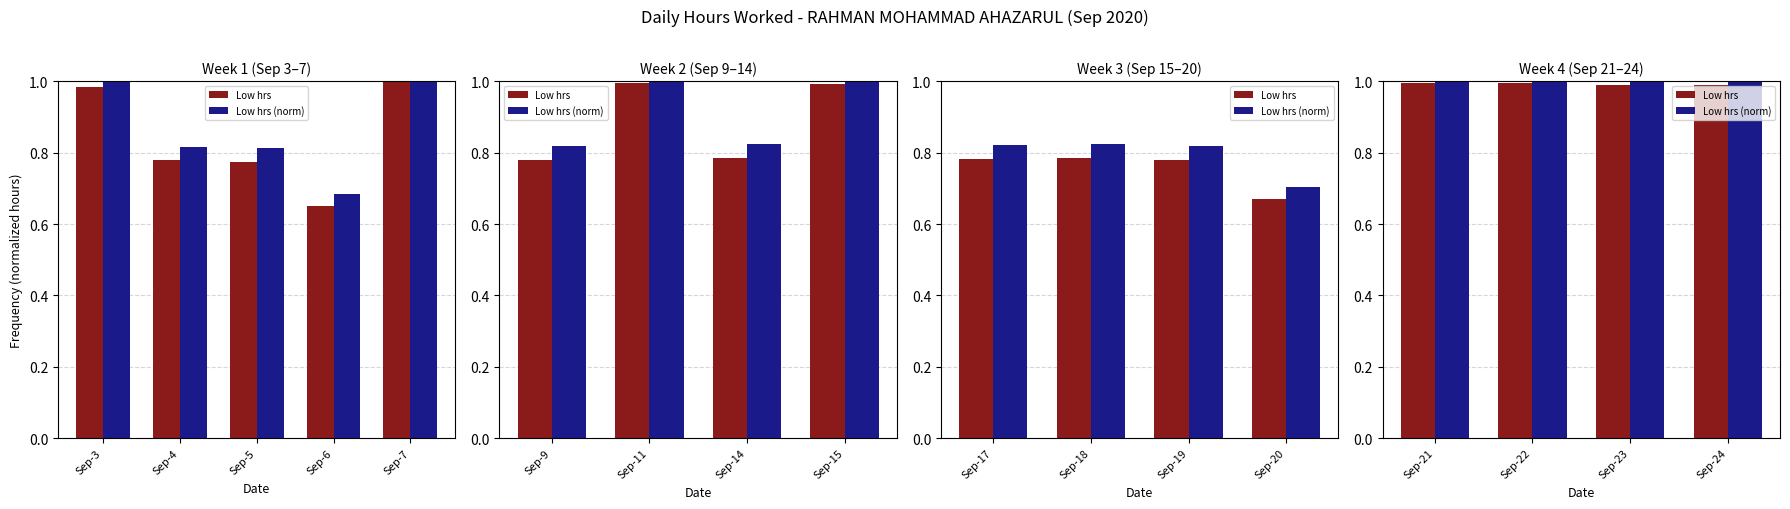

List the series in order of their peak value, highest first.

Low hrs (norm), Low hrs